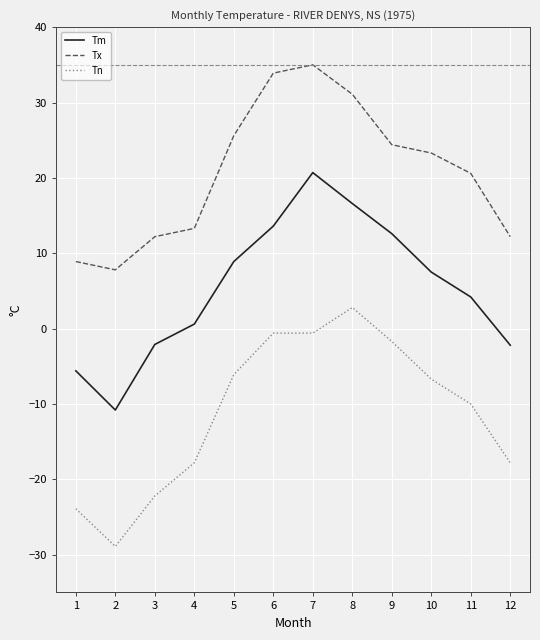

What is the difference between the highest and lowest values at 5?

31.7